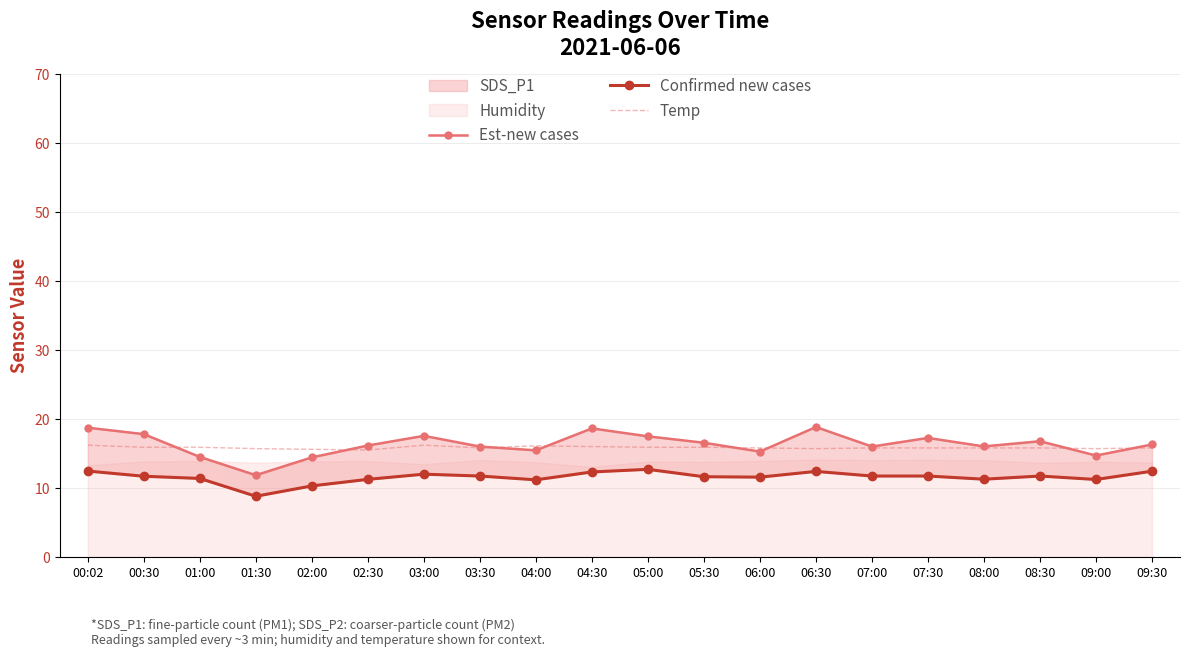

What is the sum of the Confirmed new cases values at 05:00 and 05:30?

24.3